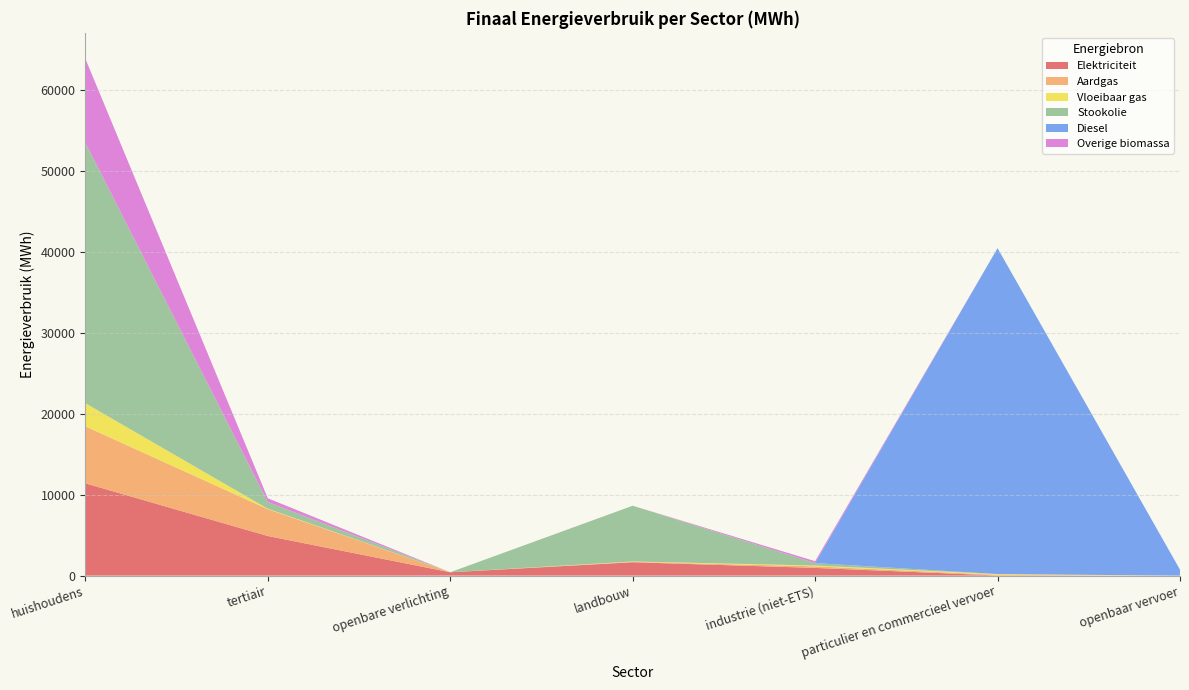

Reading left to right, what are all the values shown in this chart?

Elektriciteit: huishoudens=11415.2	tertiair=4901.3	openbare verlichting=416.1	landbouw=1654.2	industrie (niet-ETS)=955.8	particulier en commercieel vervoer=21.0	openbaar vervoer=0.0
Aardgas: huishoudens=7049.8	tertiair=3315.8	openbare verlichting=0.0	landbouw=48.1	industrie (niet-ETS)=192.5	particulier en commercieel vervoer=75.7	openbaar vervoer=0.0
Vloeibaar gas: huishoudens=2858.6	tertiair=56.5	openbare verlichting=0.0	landbouw=48.6	industrie (niet-ETS)=97.4	particulier en commercieel vervoer=100.4	openbaar vervoer=0.0
Stookolie: huishoudens=32218.0	tertiair=833.2	openbare verlichting=0.0	landbouw=6891.5	industrie (niet-ETS)=303.2	particulier en commercieel vervoer=0.0	openbaar vervoer=0.0
Diesel: huishoudens=0.0	tertiair=0.0	openbare verlichting=0.0	landbouw=0.0	industrie (niet-ETS)=0.0	particulier en commercieel vervoer=40298.3	openbaar vervoer=734.5
Overige biomassa: huishoudens=10384.2	tertiair=458.6	openbare verlichting=0.0	landbouw=0.0	industrie (niet-ETS)=234.4	particulier en commercieel vervoer=0.0	openbaar vervoer=0.0